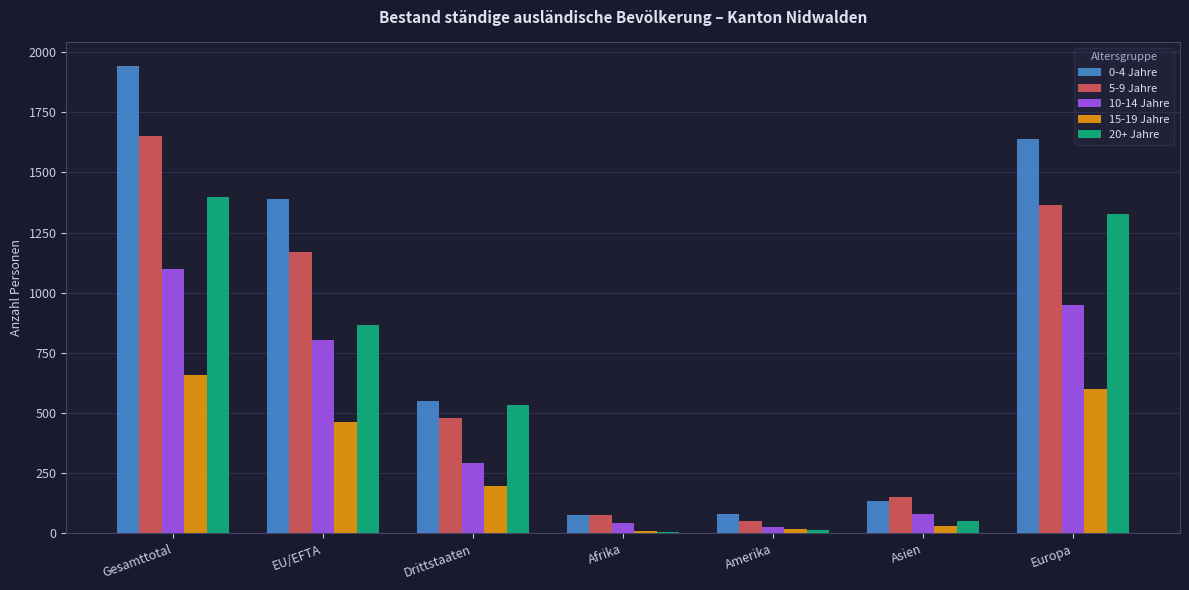

The 5-9 Jahre series shows 679 at EU/EFTA. True or false?

False